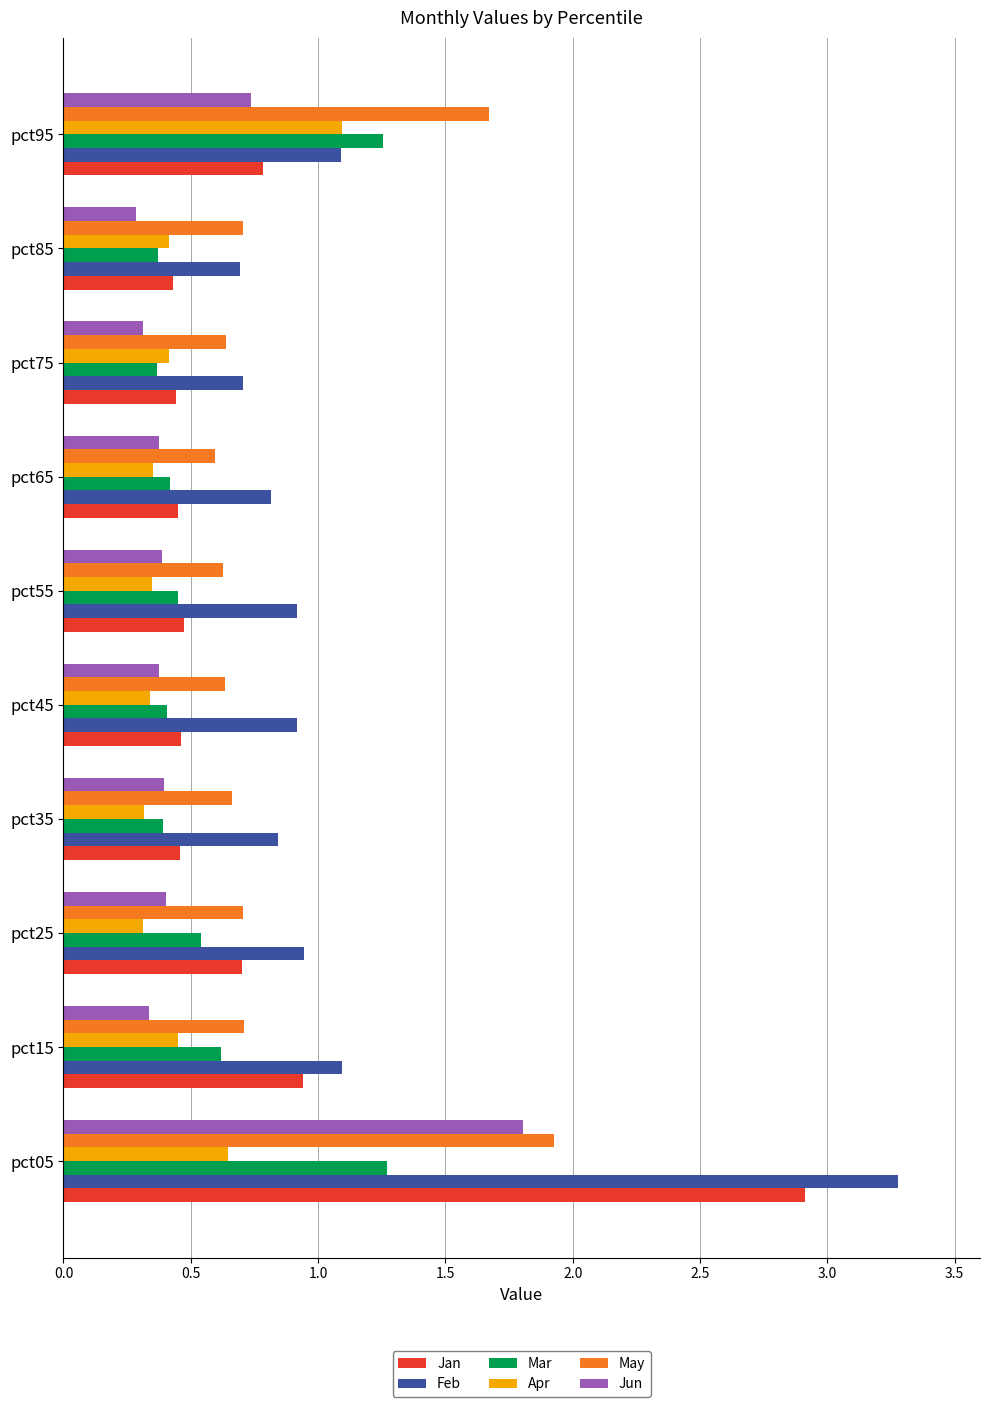

List the series in order of their peak value, highest first.

Feb, Jan, May, Jun, Mar, Apr